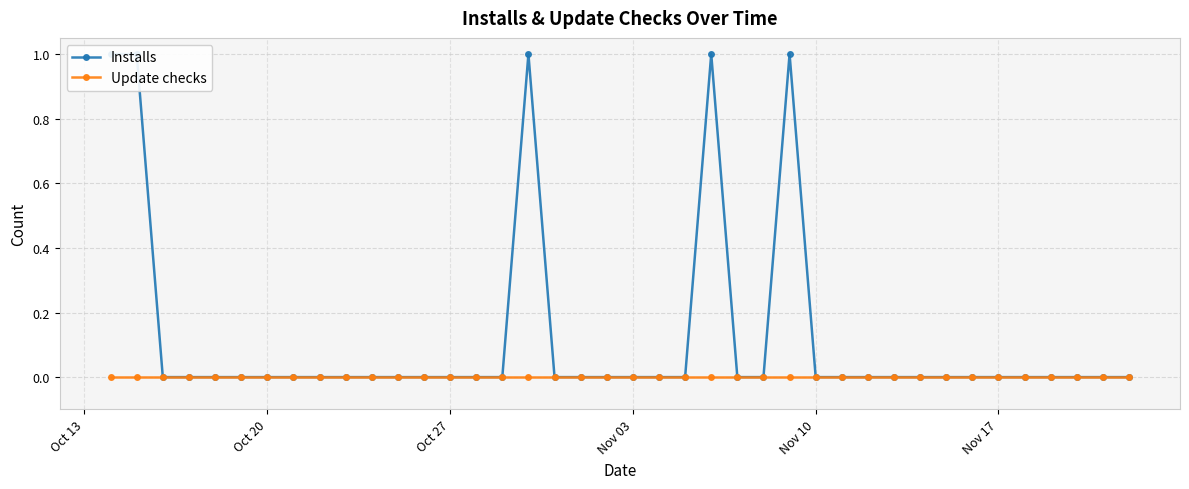

Reading left to right, extract all data points from this chart.

Installs: 1	1	0	0	0	0	0	0	0	0	0	0	0	0	0	0	1	0	0	0	0	0	0	1	0	0	1	0	0	0	0	0	0	0	0	0	0	0	0	0
Update checks: 0	0	0	0	0	0	0	0	0	0	0	0	0	0	0	0	0	0	0	0	0	0	0	0	0	0	0	0	0	0	0	0	0	0	0	0	0	0	0	0